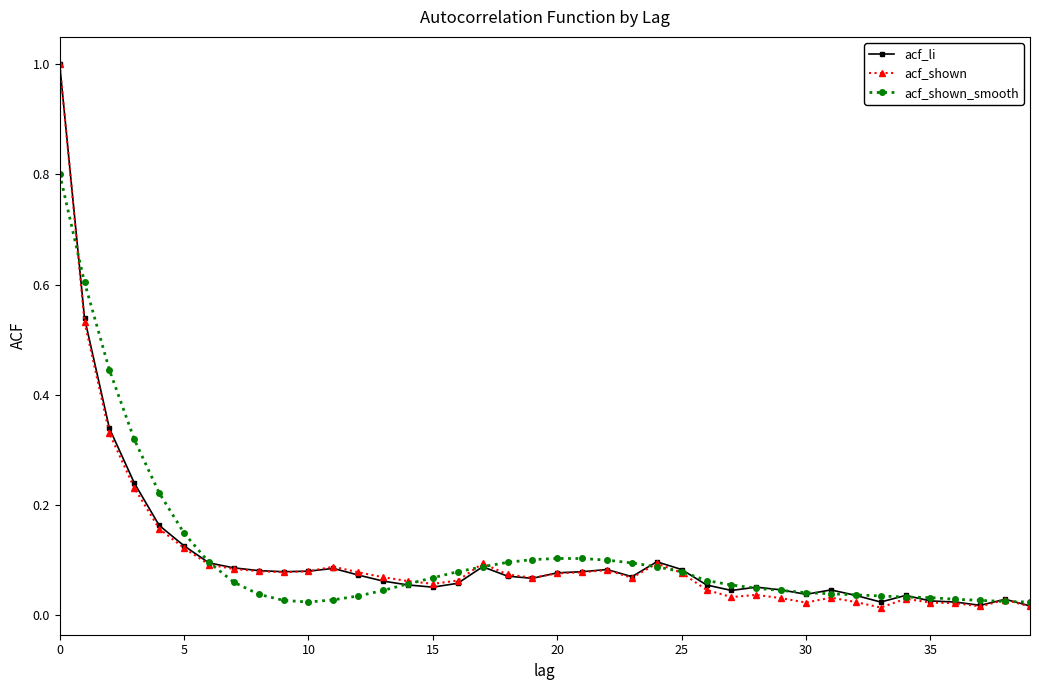

What is the maximum value shown in the chart?

1.0